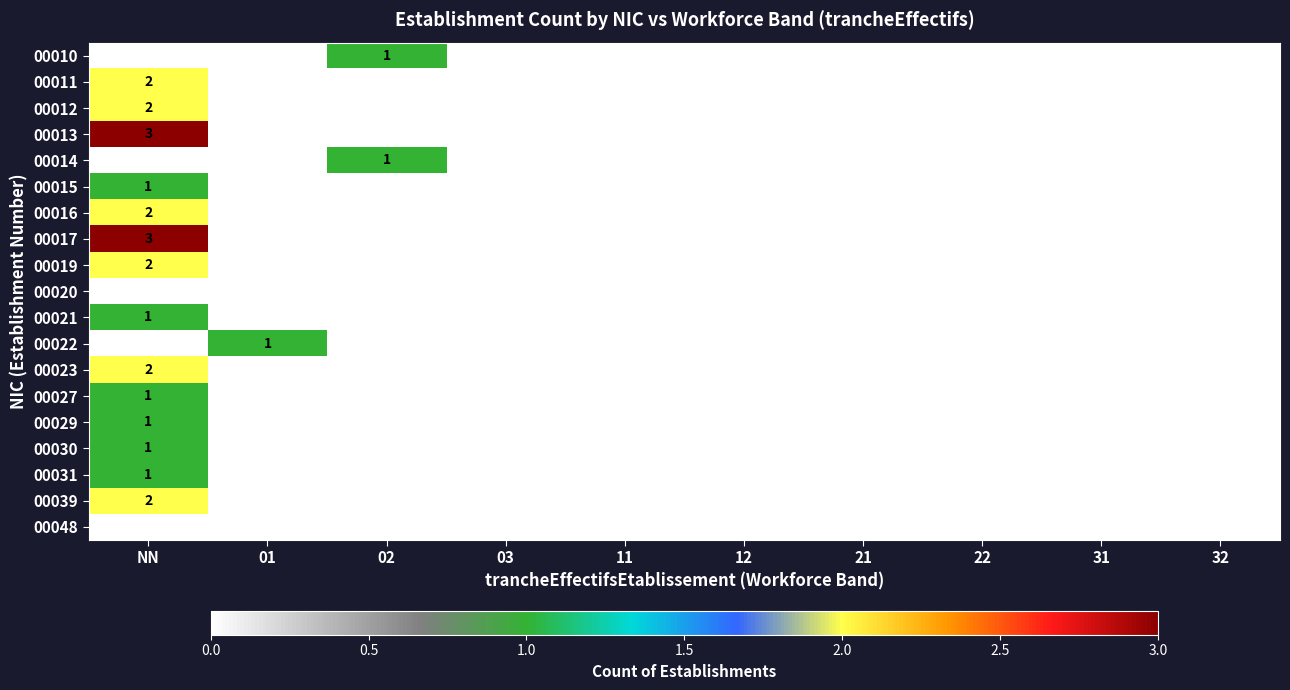

At which category does the chart reach its minimum across all series?

NN